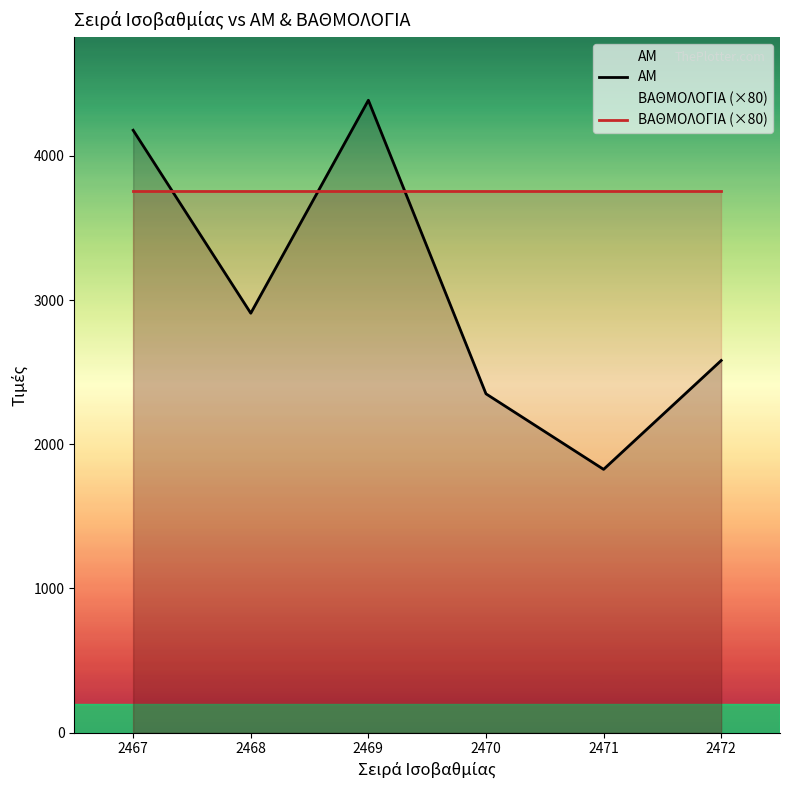

What is the approximate value of ΑΜ at 2467?

4178